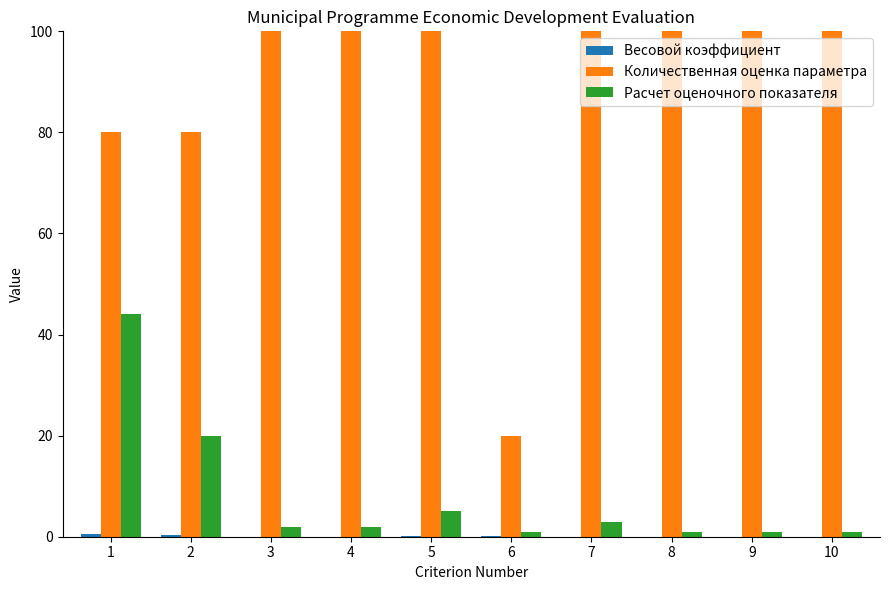

The value of Количественная оценка параметра at 5 is 100.0. True or false?

True